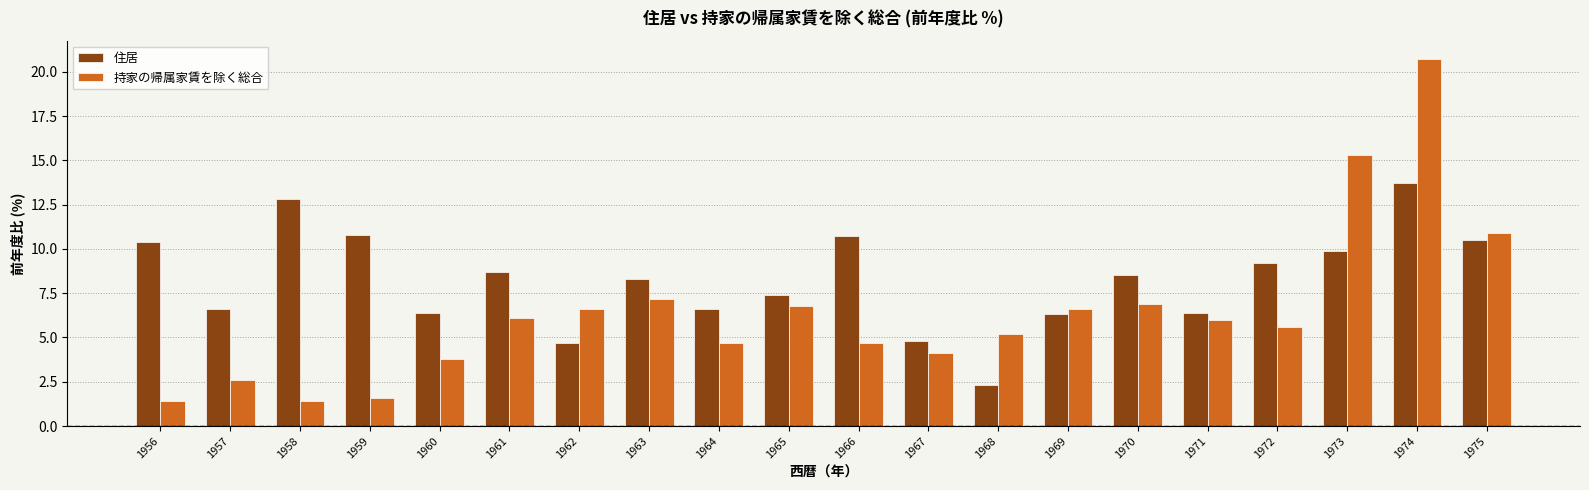

Count the number of categories in the chart.

20